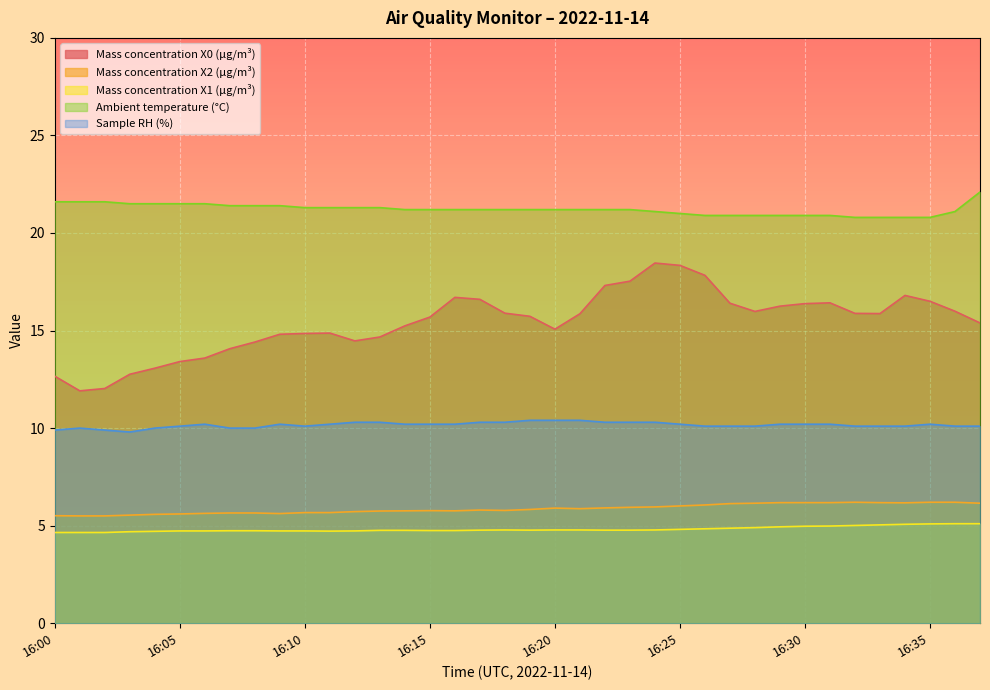

Reading right to left, transcribe all the data shown in this chart.

Mass concentration X0 (μg/m³): 16:37=15.4	16:36=16.0	16:35=16.5	16:34=16.8	16:33=15.9	16:32=15.9	16:31=16.4	16:30=16.4	16:29=16.2	16:28=16.0	16:27=16.4	16:26=17.8	16:25=18.3	16:24=18.5	16:23=17.5	16:22=17.3	16:21=15.9	16:20=15.1	16:19=15.7	16:18=15.9	16:17=16.6	16:16=16.7	16:15=15.7	16:14=15.2	16:13=14.7	16:12=14.5	16:11=14.9	16:10=14.8	16:09=14.8	16:08=14.4	16:07=14.1	16:06=13.6	16:05=13.4	16:04=13.1	16:03=12.8	16:02=12.0	16:01=11.9	16:00=12.7
Mass concentration X2 (μg/m³): 16:37=6.2	16:36=6.2	16:35=6.2	16:34=6.2	16:33=6.2	16:32=6.2	16:31=6.2	16:30=6.2	16:29=6.2	16:28=6.2	16:27=6.1	16:26=6.1	16:25=6.0	16:24=6.0	16:23=5.9	16:22=5.9	16:21=5.9	16:20=5.9	16:19=5.8	16:18=5.8	16:17=5.8	16:16=5.8	16:15=5.8	16:14=5.8	16:13=5.8	16:12=5.7	16:11=5.7	16:10=5.7	16:09=5.6	16:08=5.7	16:07=5.7	16:06=5.6	16:05=5.6	16:04=5.6	16:03=5.5	16:02=5.5	16:01=5.5	16:00=5.5
Mass concentration X1 (μg/m³): 16:37=5.1	16:36=5.1	16:35=5.1	16:34=5.1	16:33=5.0	16:32=5.0	16:31=5.0	16:30=5.0	16:29=4.9	16:28=4.9	16:27=4.9	16:26=4.8	16:25=4.8	16:24=4.8	16:23=4.8	16:22=4.8	16:21=4.8	16:20=4.8	16:19=4.8	16:18=4.8	16:17=4.8	16:16=4.8	16:15=4.8	16:14=4.8	16:13=4.8	16:12=4.7	16:11=4.7	16:10=4.7	16:09=4.7	16:08=4.7	16:07=4.7	16:06=4.7	16:05=4.7	16:04=4.7	16:03=4.7	16:02=4.7	16:01=4.7	16:00=4.7
Ambient temperature (°C): 16:37=22.1	16:36=21.1	16:35=20.8	16:34=20.8	16:33=20.8	16:32=20.8	16:31=20.9	16:30=20.9	16:29=20.9	16:28=20.9	16:27=20.9	16:26=20.9	16:25=21.0	16:24=21.1	16:23=21.2	16:22=21.2	16:21=21.2	16:20=21.2	16:19=21.2	16:18=21.2	16:17=21.2	16:16=21.2	16:15=21.2	16:14=21.2	16:13=21.3	16:12=21.3	16:11=21.3	16:10=21.3	16:09=21.4	16:08=21.4	16:07=21.4	16:06=21.5	16:05=21.5	16:04=21.5	16:03=21.5	16:02=21.6	16:01=21.6	16:00=21.6
Sample RH (%): 16:37=10.1	16:36=10.1	16:35=10.2	16:34=10.1	16:33=10.1	16:32=10.1	16:31=10.2	16:30=10.2	16:29=10.2	16:28=10.1	16:27=10.1	16:26=10.1	16:25=10.2	16:24=10.3	16:23=10.3	16:22=10.3	16:21=10.4	16:20=10.4	16:19=10.4	16:18=10.3	16:17=10.3	16:16=10.2	16:15=10.2	16:14=10.2	16:13=10.3	16:12=10.3	16:11=10.2	16:10=10.1	16:09=10.2	16:08=10.0	16:07=10.0	16:06=10.2	16:05=10.1	16:04=10.0	16:03=9.8	16:02=9.9	16:01=10.0	16:00=9.9